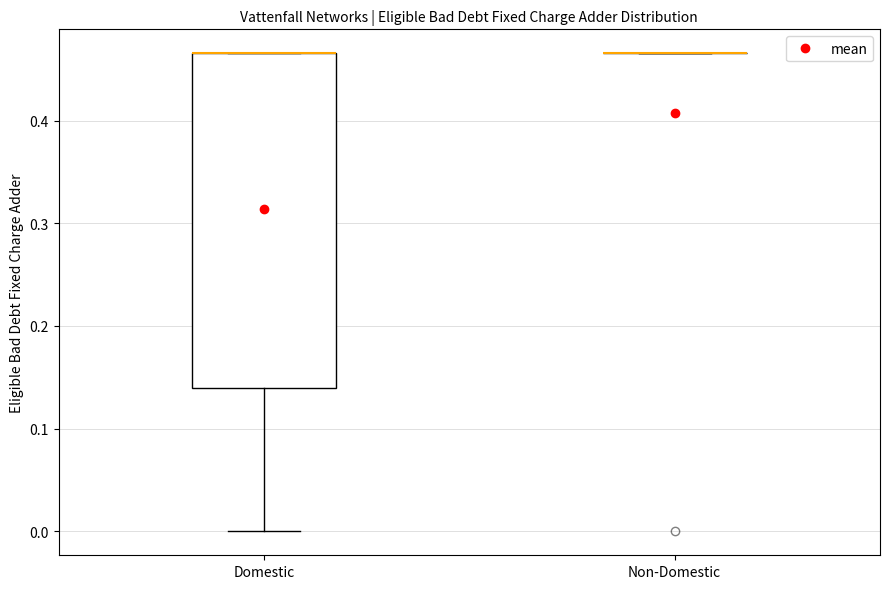

Reading left to right, read every box against the y-axis: the position of its median line, the range the box covers, and the ends of its whiskers. The values are not printed on the chart, so give them approximately, as read against the axis.

Domestic: median 0.47 (drawn on the box's upper edge), box 0.14 to 0.47, whiskers 0.00 to 0.47
Non-Domestic: box collapsed to a line at 0.47, whiskers 0.47 to 0.47